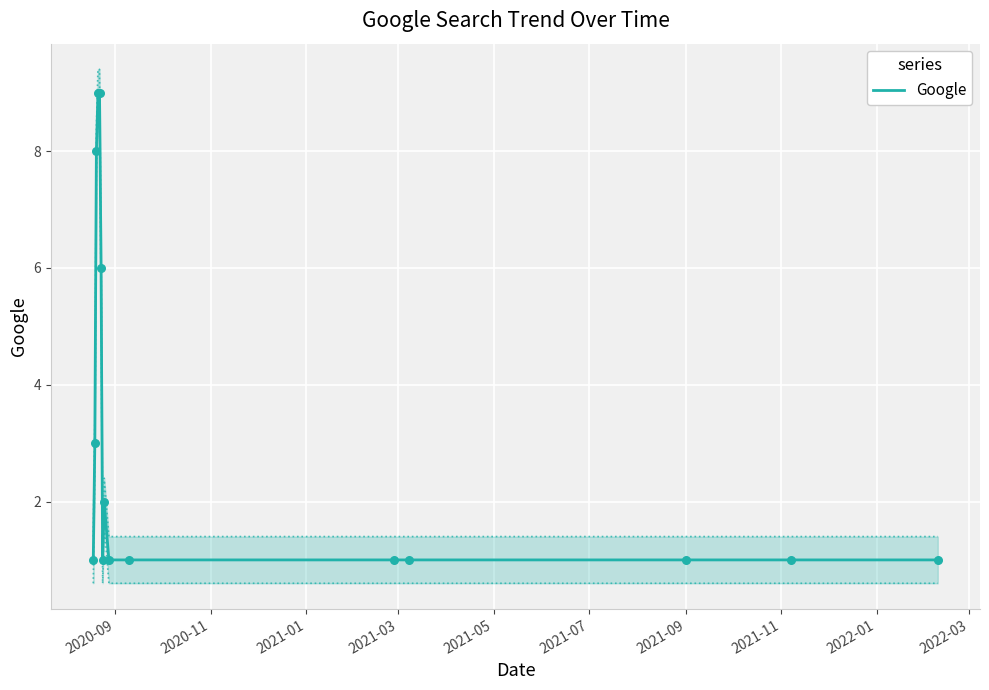

What is the highest value of the Google series?

9